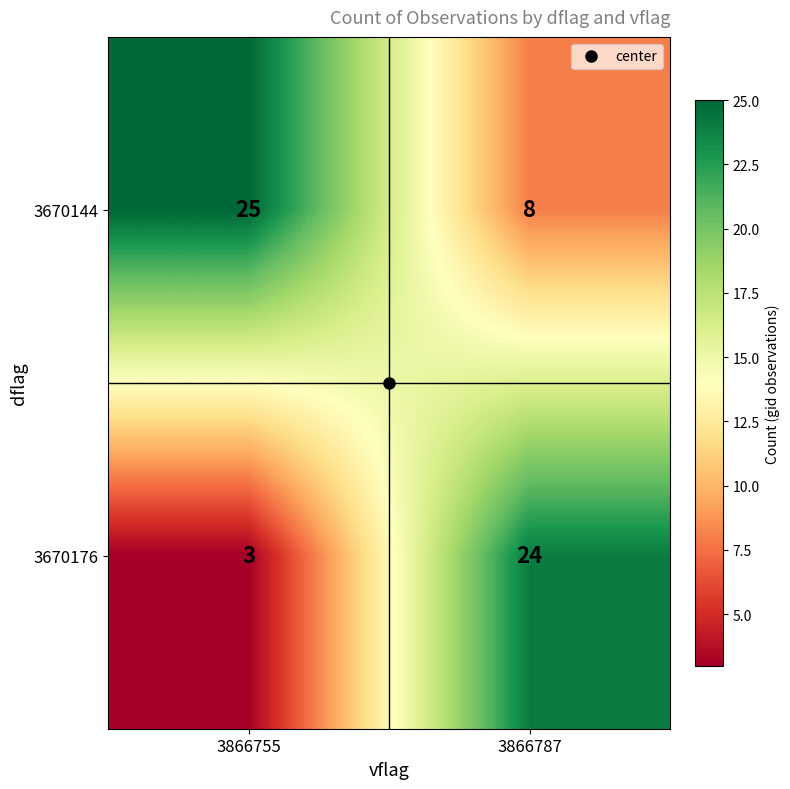

At which category is the sum across all series the highest?

3866787